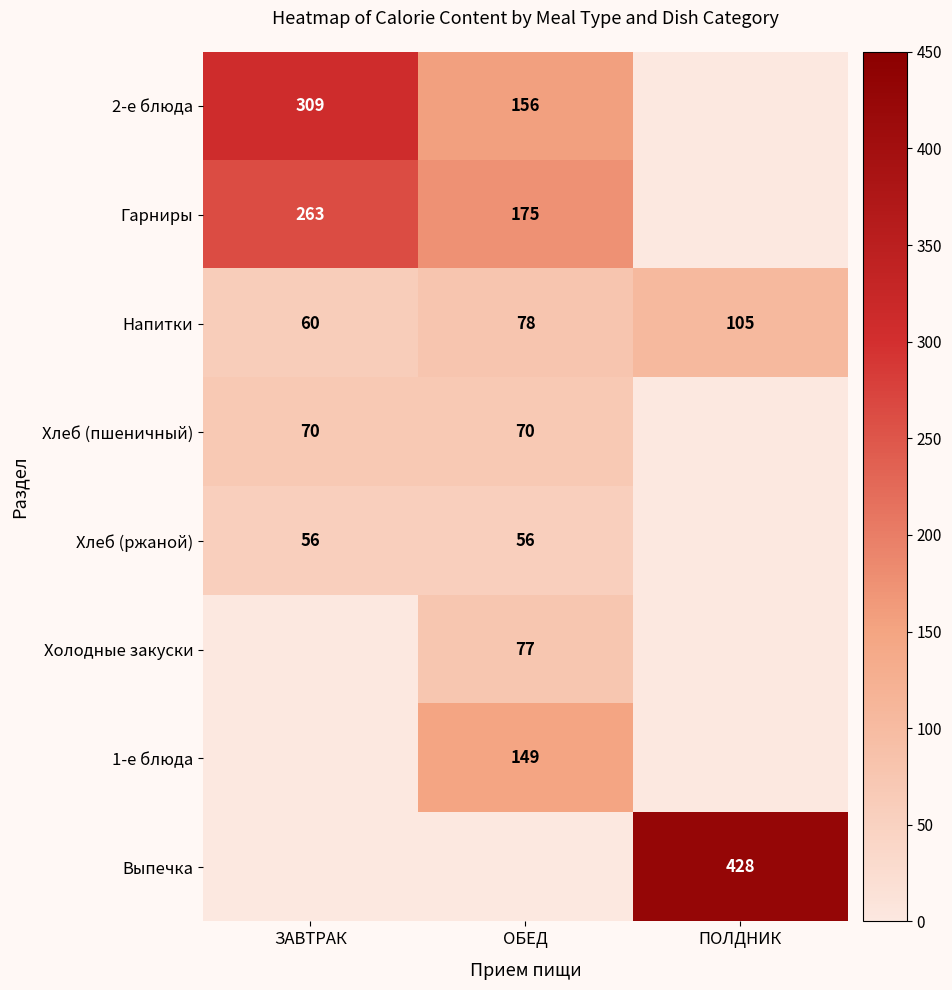

What is the lowest value of the Напитки series?

60